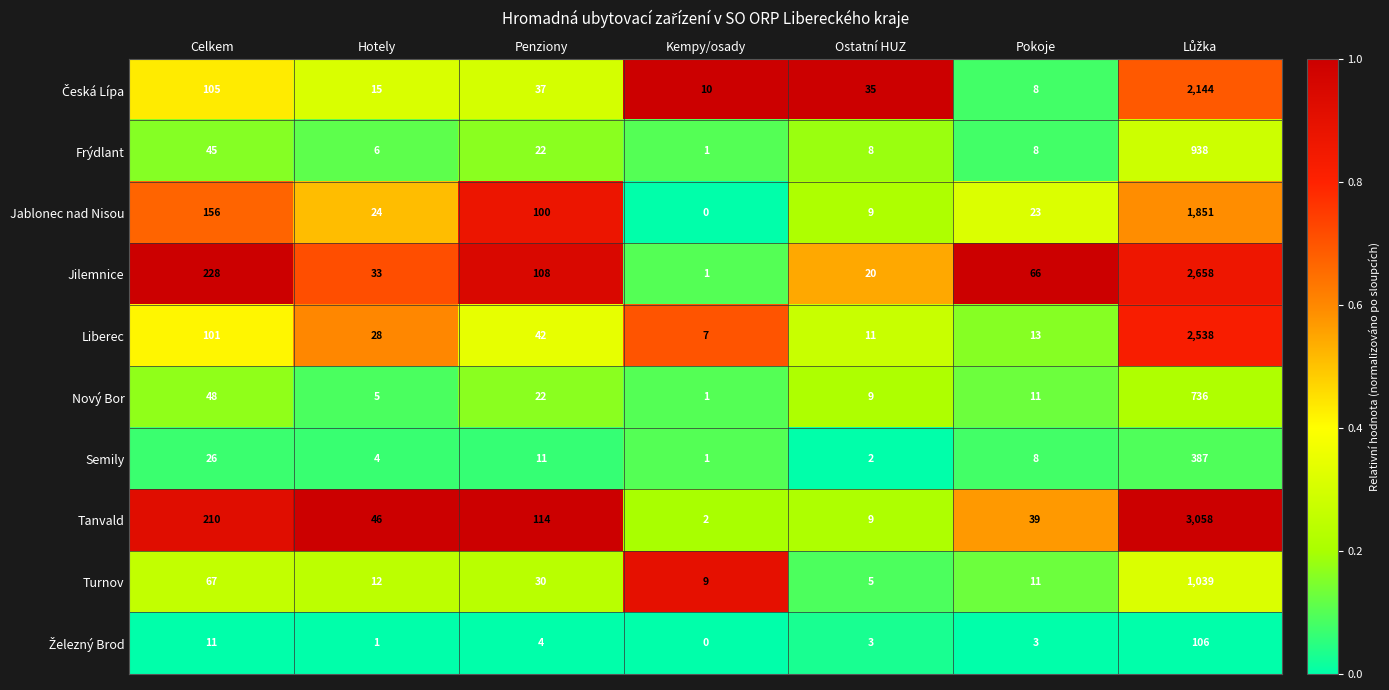

What is the highest value of the Semily series?

387